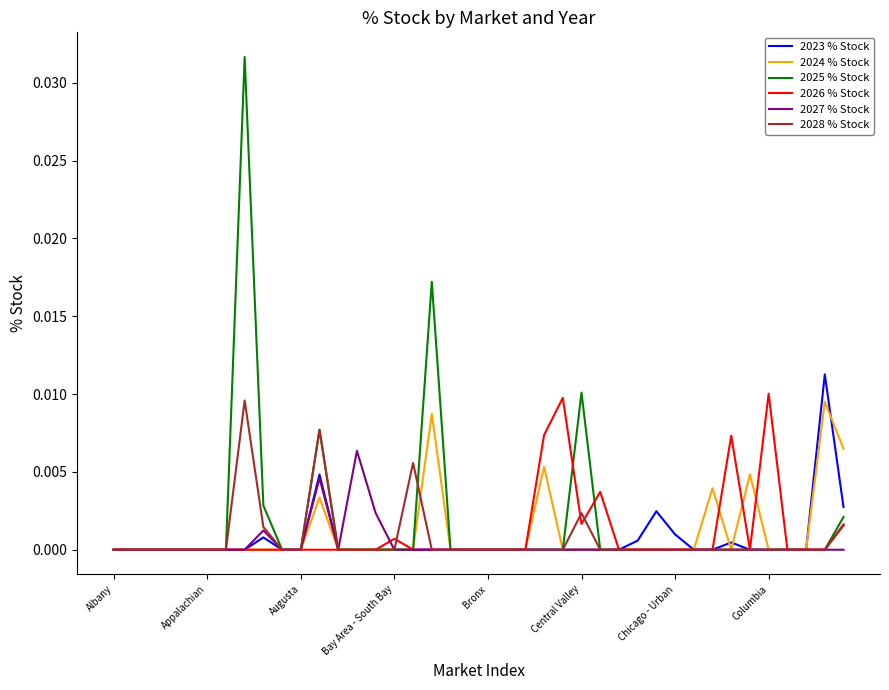

Which series has the widest spread of values?

2025 % Stock